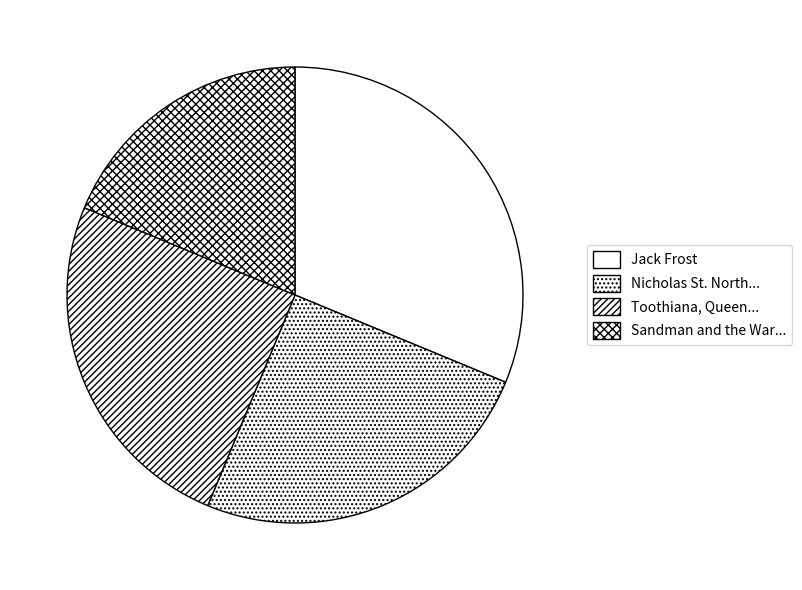

To the nearest percent, what is the difference between the largest and smallest slice percentages?

12%